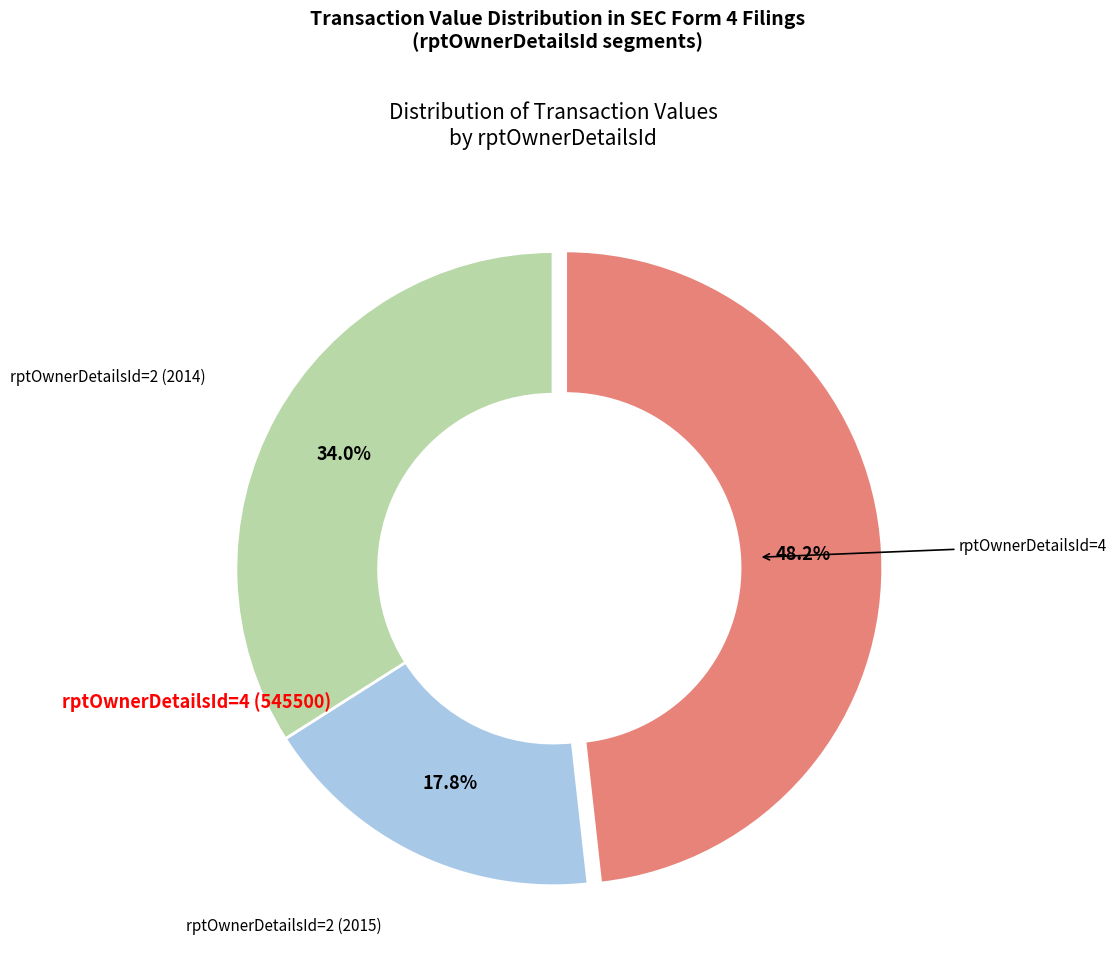

Does any single category account for the majority?

No